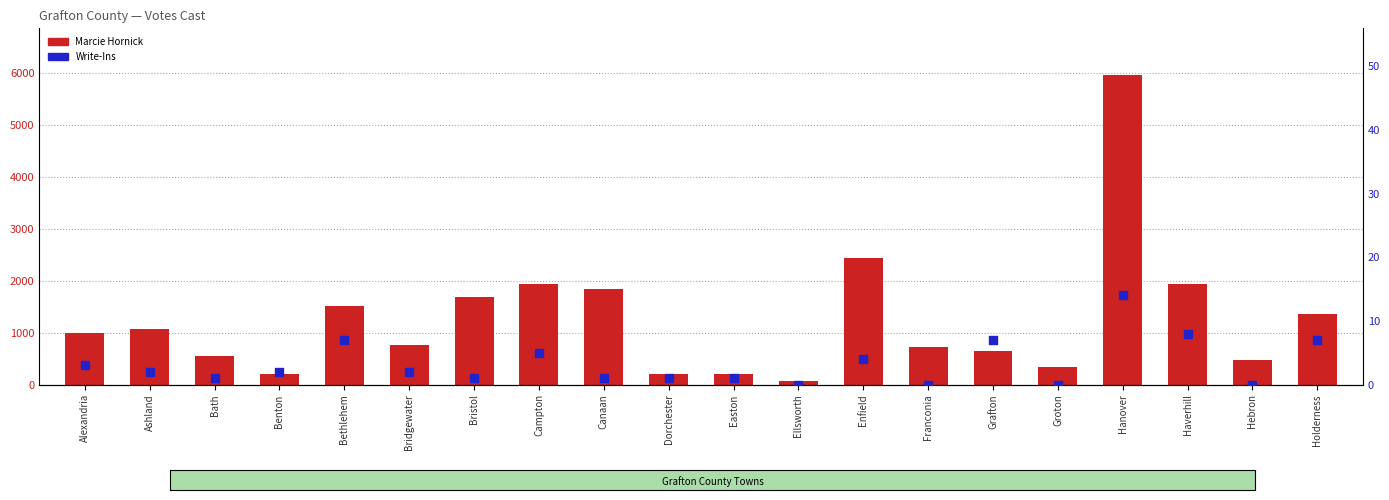

Is the value of Write-Ins at Hanover greater than the value of Marcie Hornick at Easton?

No